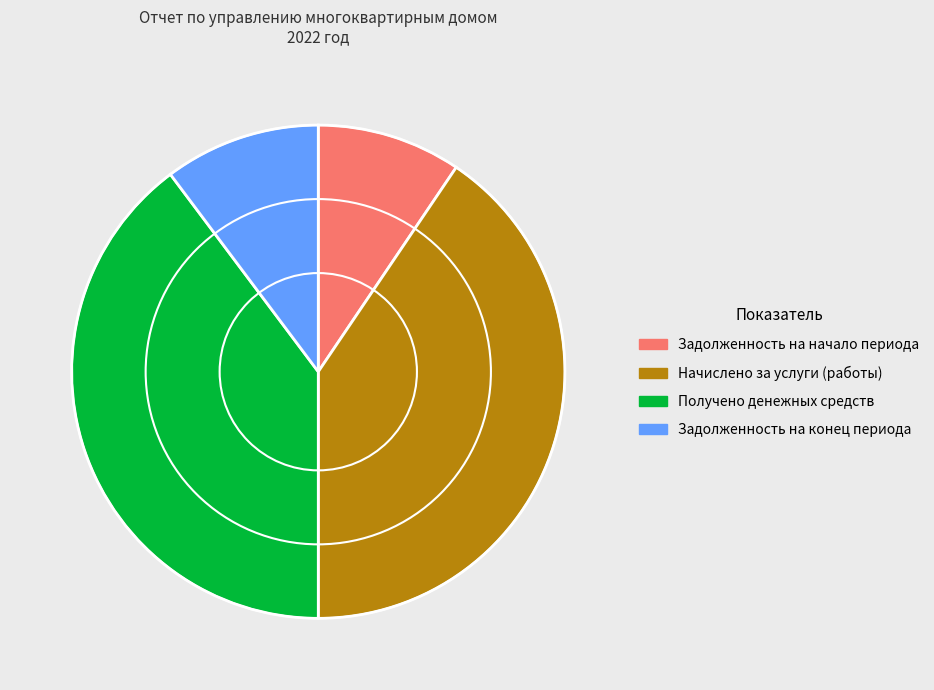

Which category has the smallest portion of the pie?

Задолженность на начало периода